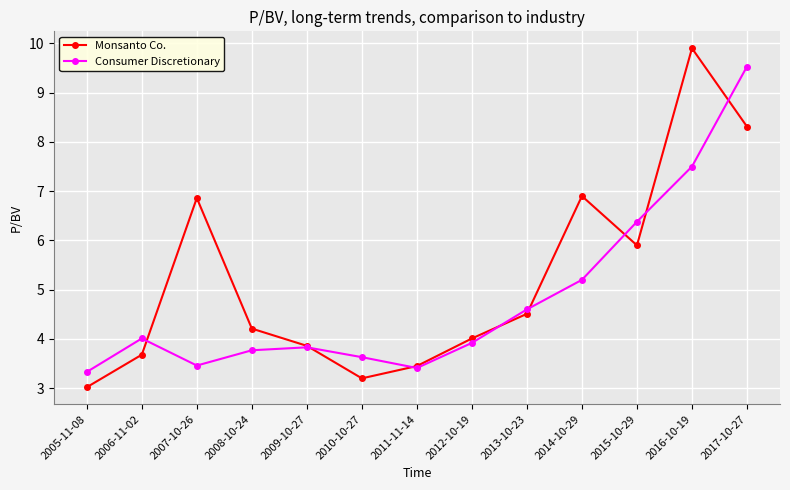

What is the label of the 7th point from the right?

2011-11-14